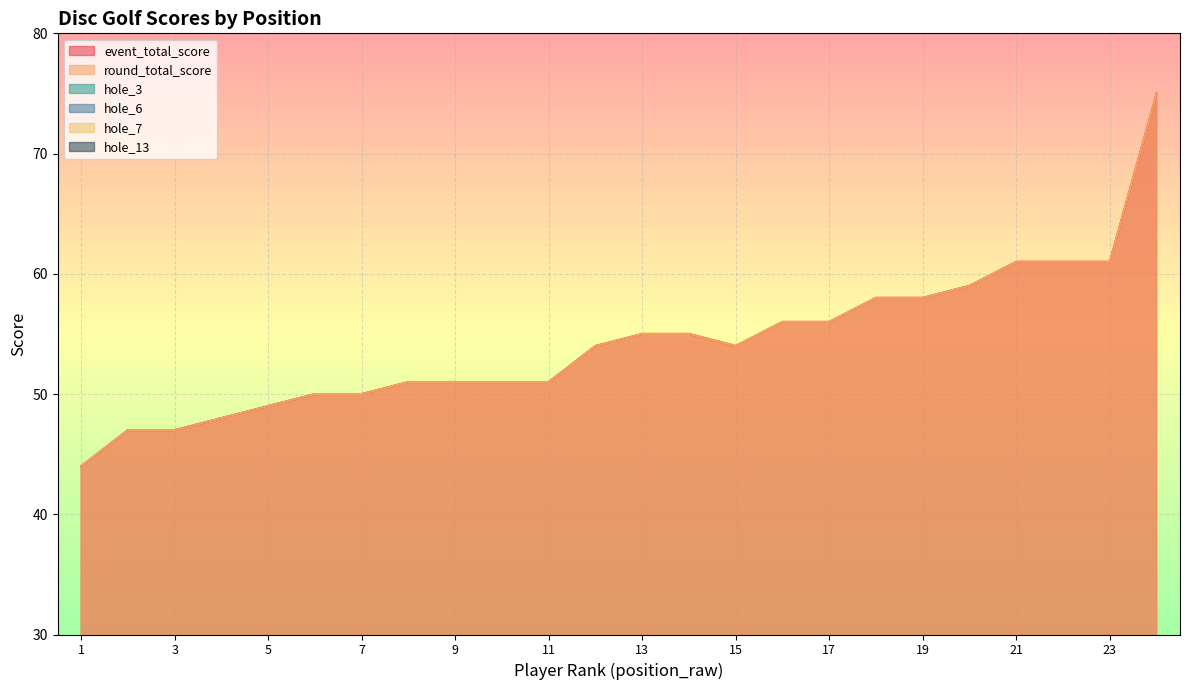

Reading right to left, extract all data points from this chart.

event_total_score: 75	61	61	61	59	58	58	56	56	54	55	55	54	51	51	51	51	50	50	49	48	47	47	44
round_total_score: 75	61	61	61	59	58	58	56	56	54	55	55	54	51	51	51	51	50	50	49	48	47	47	44
hole_3: 5	3	4	4	3	4	3	3	3	3	3	3	4	3	3	3	3	2	2	3	3	3	2	3
hole_6: 5	2	3	3	3	3	3	3	4	3	3	3	3	3	3	3	3	3	4	2	3	2	3	2
hole_7: 5	4	5	4	4	4	4	4	3	4	4	3	3	3	4	3	3	2	3	3	3	3	3	3
hole_13: 5	4	3	6	3	4	4	3	4	3	3	4	5	2	3	2	4	3	2	3	4	3	2	3